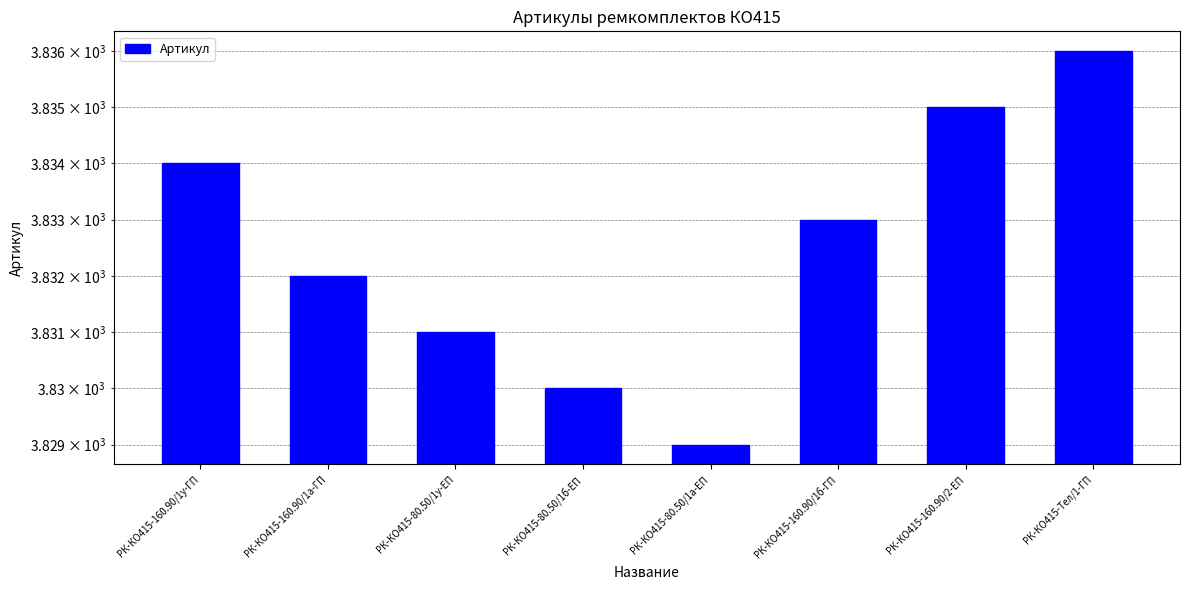

Approximately how many times larger is the value at РК-КО415-80.50/1б-ЕП compared to РК-КО415-80.50/1у-ЕП?

1.0